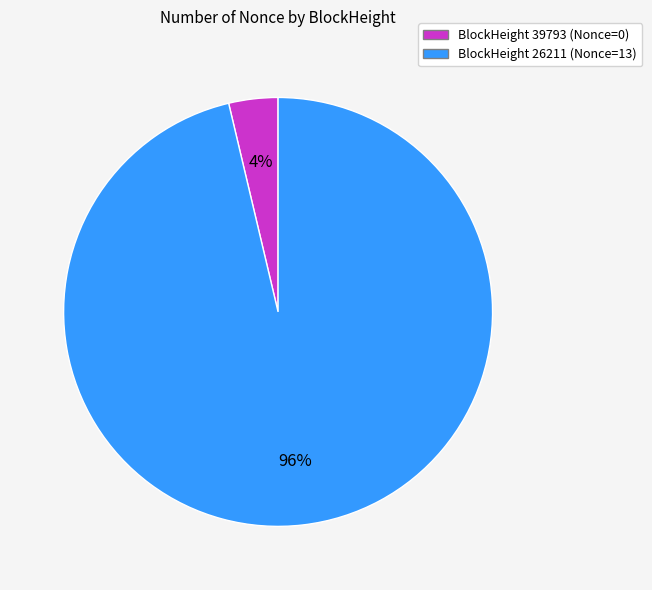

To the nearest percent, what is the average slice percentage?

50%